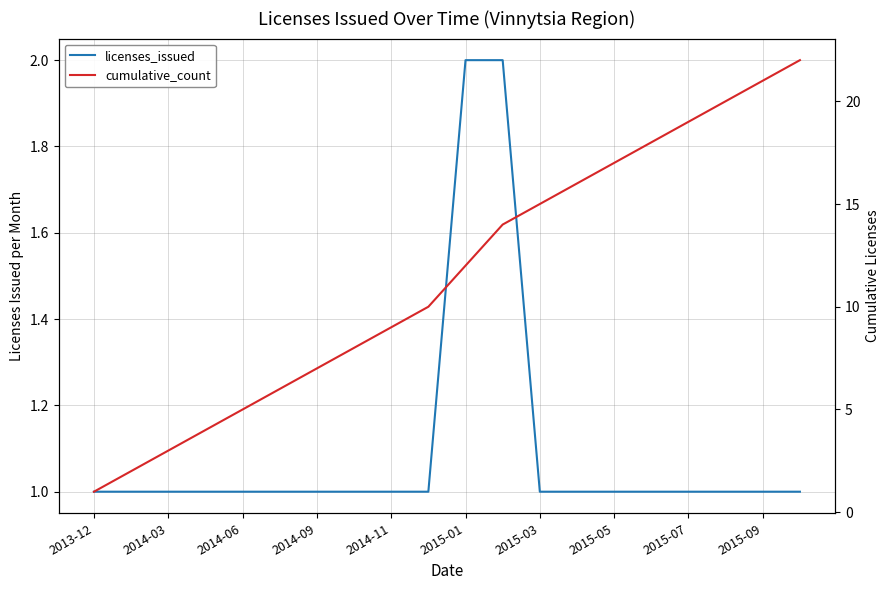

Rank the series at 2014-09 from highest to lowest value.

cumulative_count, licenses_issued